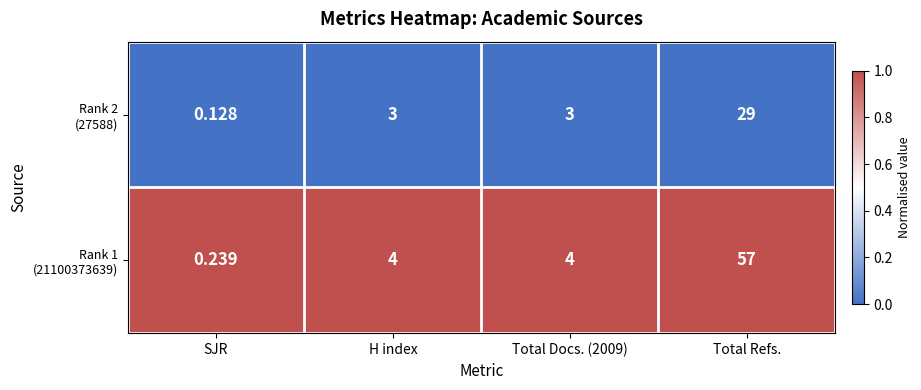

What is the spread (max minus min) of values at Total Refs.?

28.0